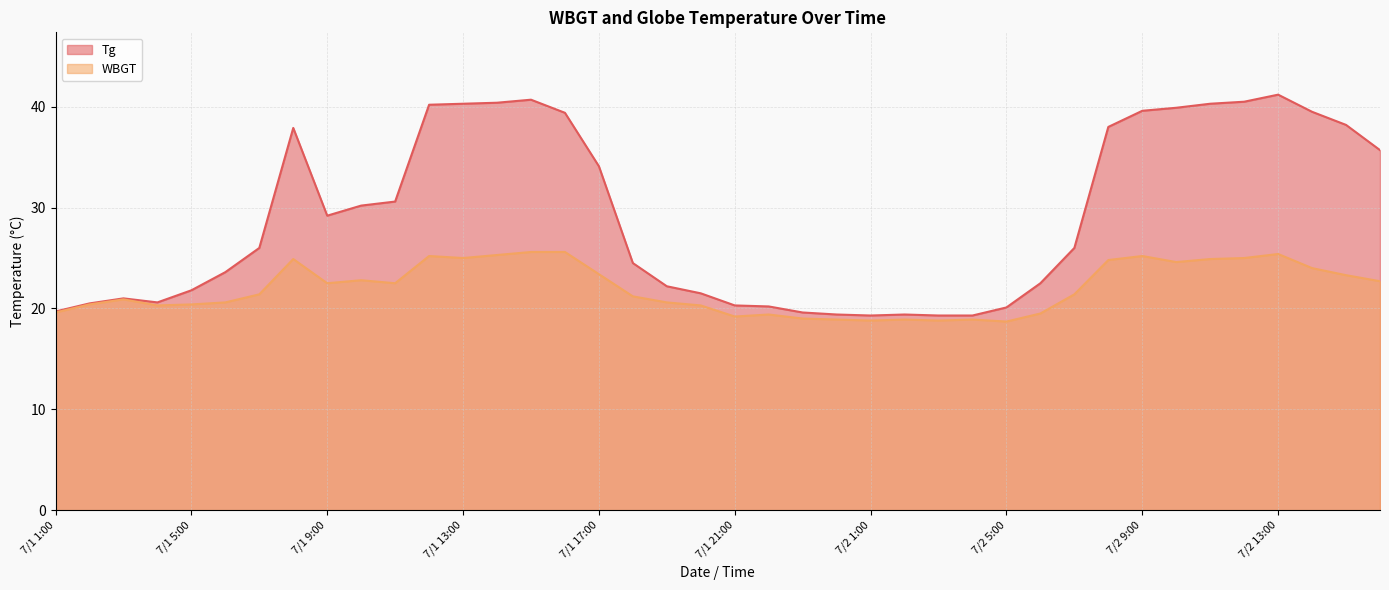

What is the difference between the maximum and minimum values in the Tg series?

21.9